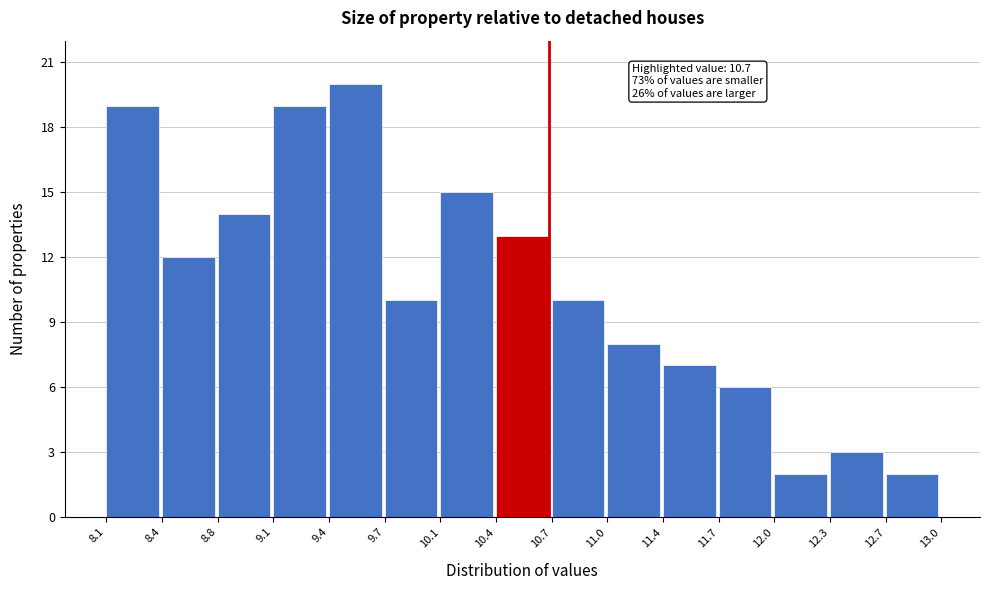

Which range on the x-axis has the tallest bar?

9.4 to 9.7